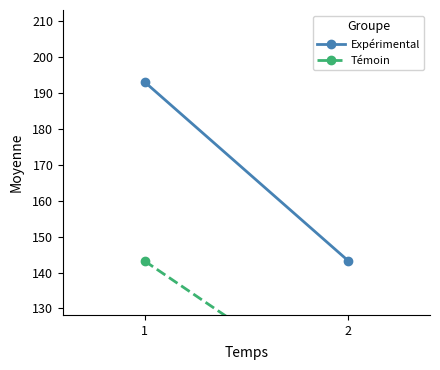

How many lines are shown in the chart?

2